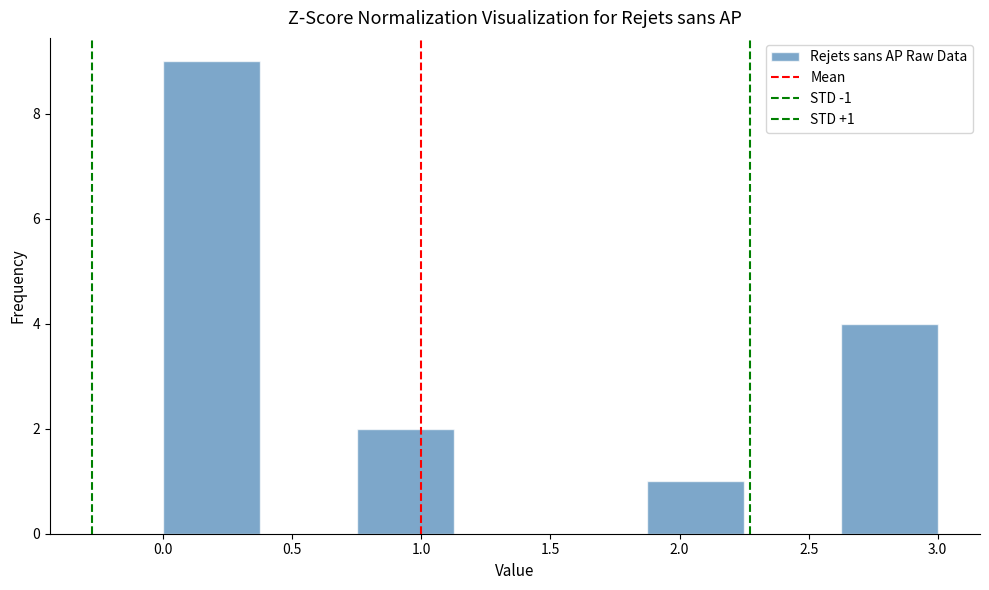

Which range on the x-axis has the tallest bar?

0.000 to 0.375